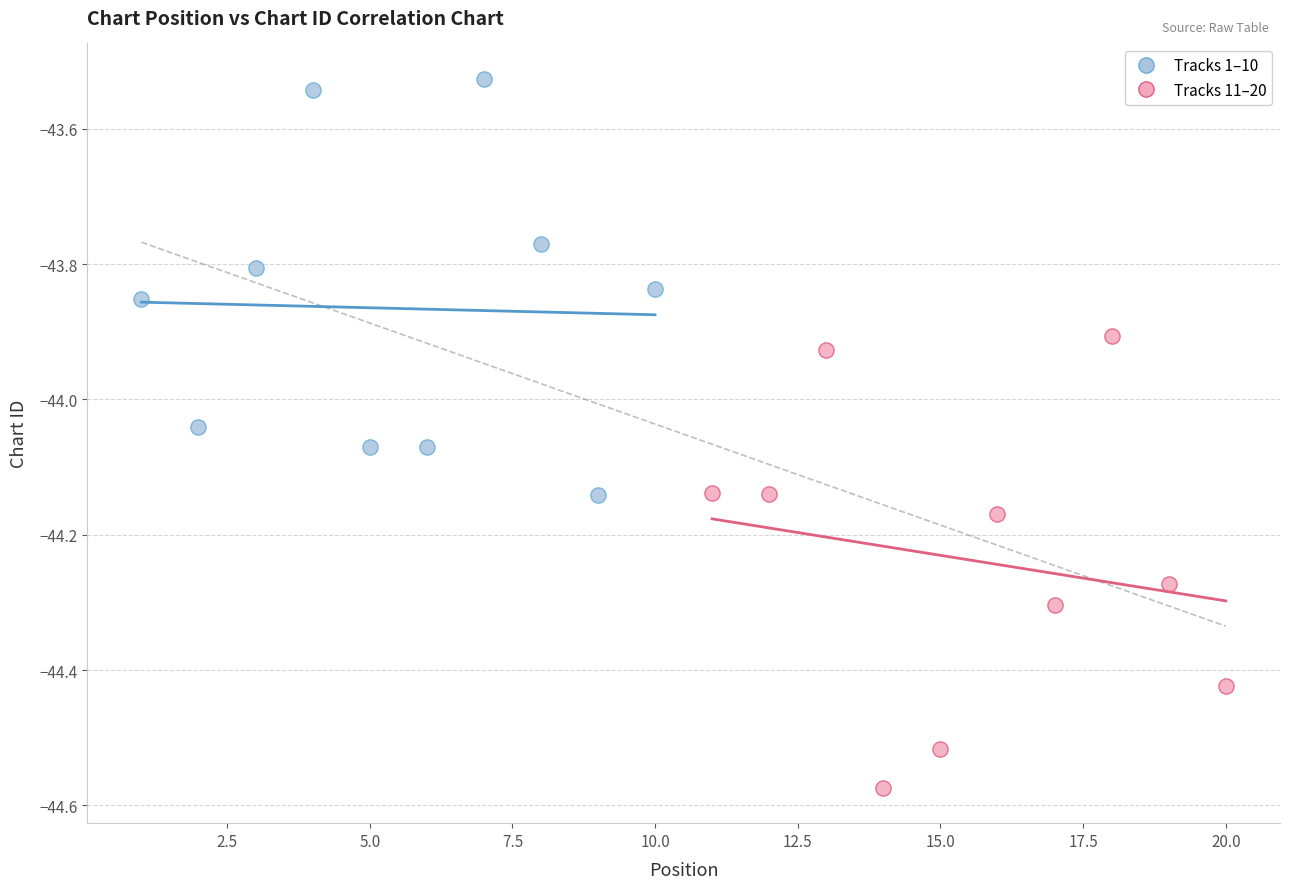

Which series contains the lowest Y value?

Tracks 11–20